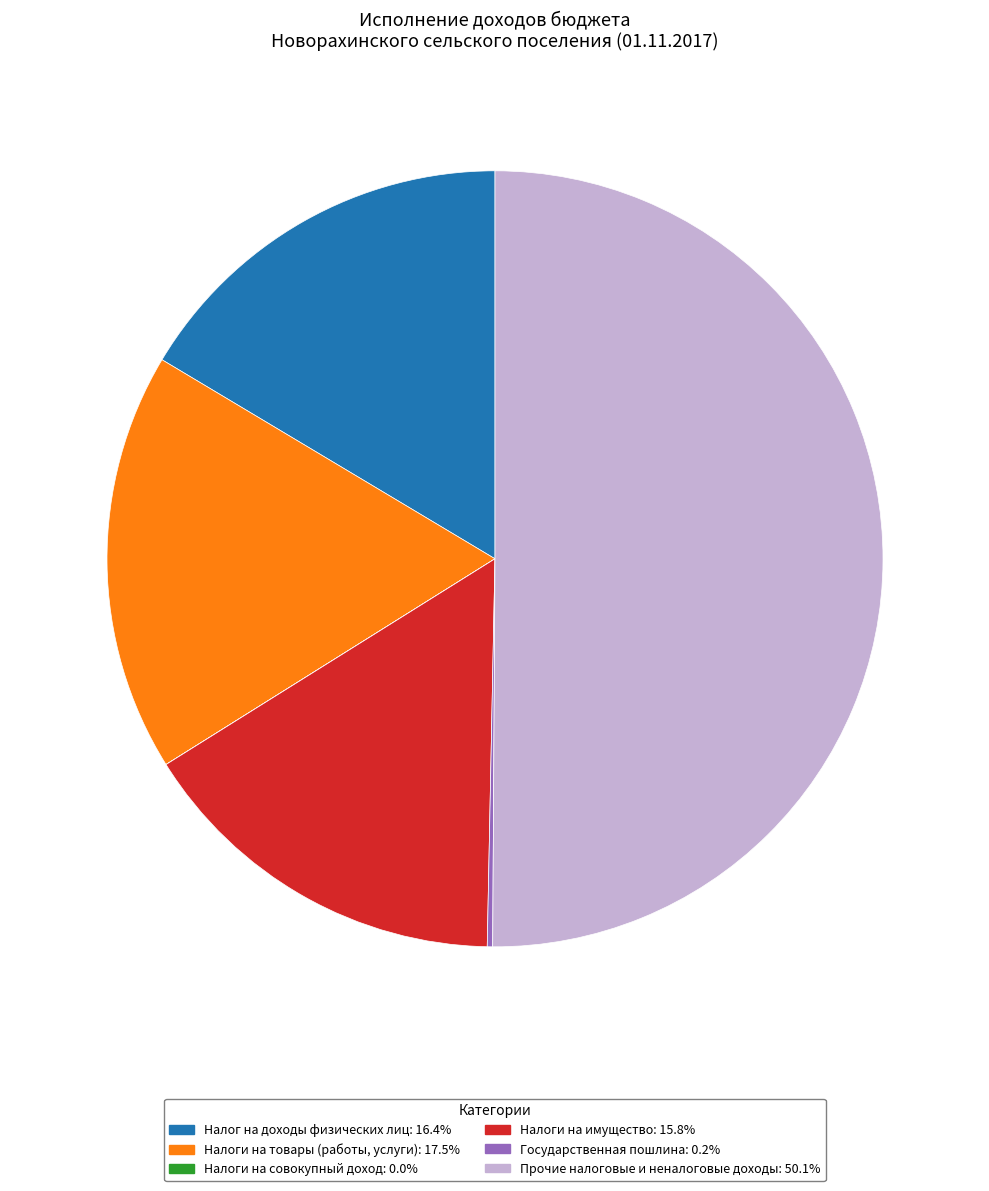

Does Налоги на имущество account for over 50% of the chart?

No